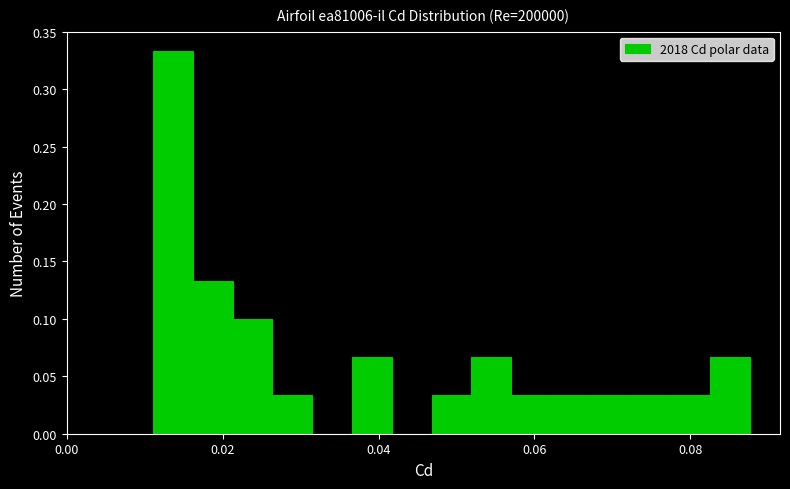

Read against the x-axis, roughly where is the centre of the tallest bar?

0.014